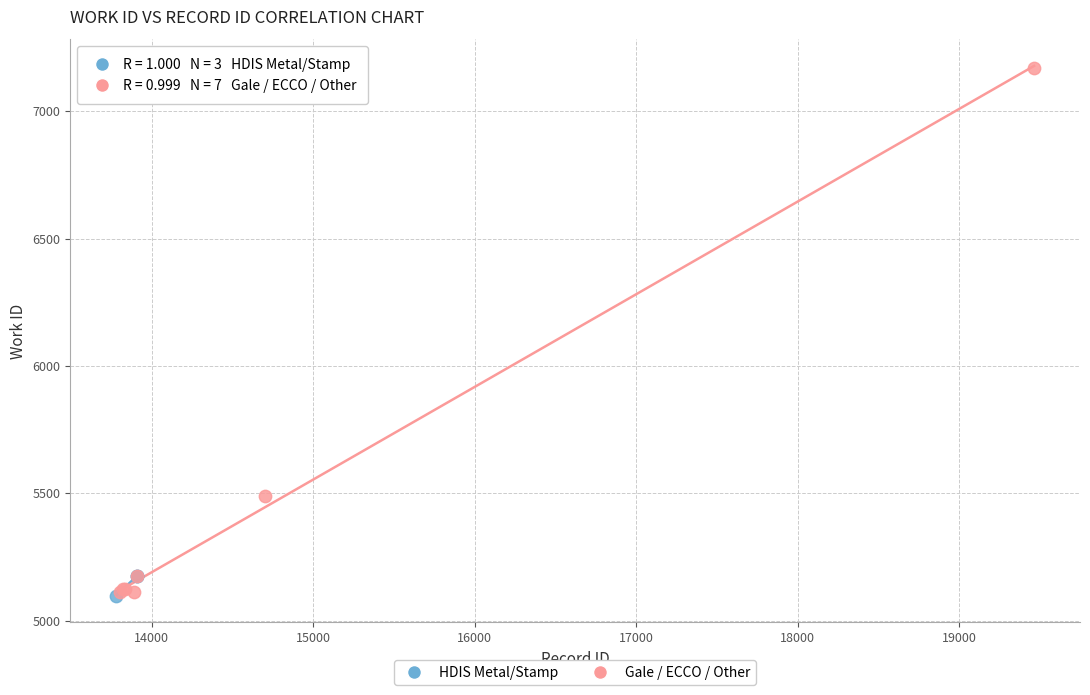

Which series contains the highest Y value?

Gale / ECCO / Other